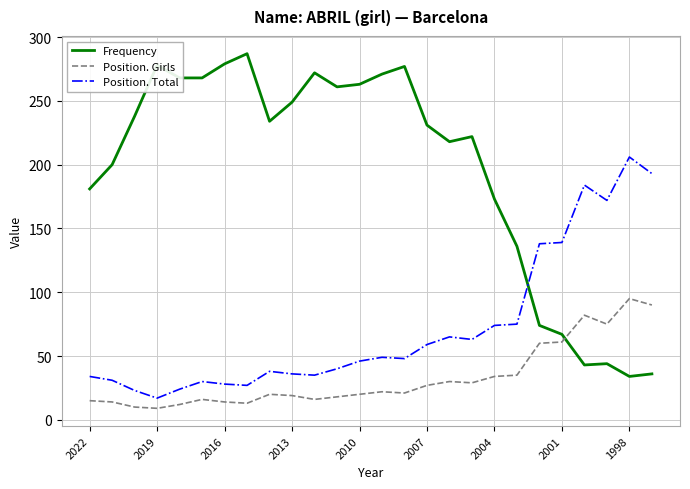

Which series has the largest total across all categories?

Frequency